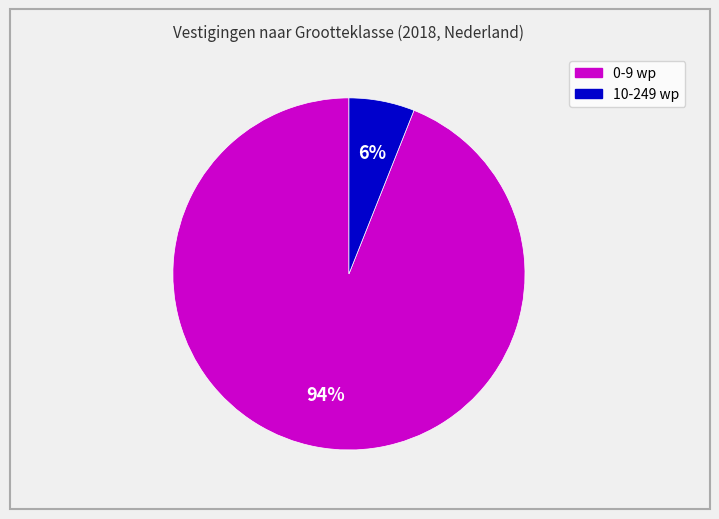

What is the largest slice in the pie chart?

0-9 wp